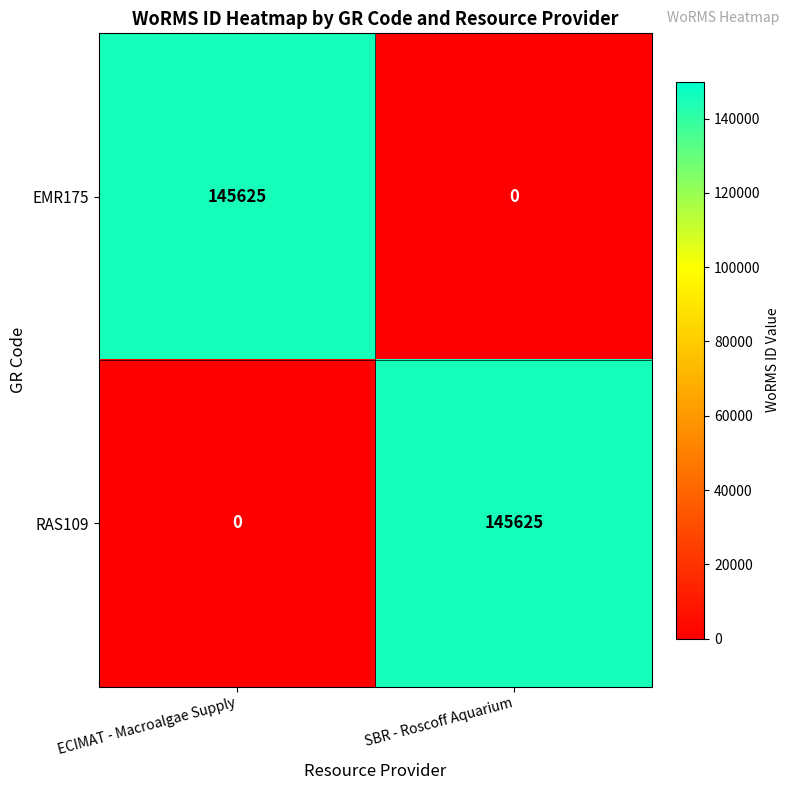

Where is EMR175 nearest to the value 72812?

SBR - Roscoff Aquarium